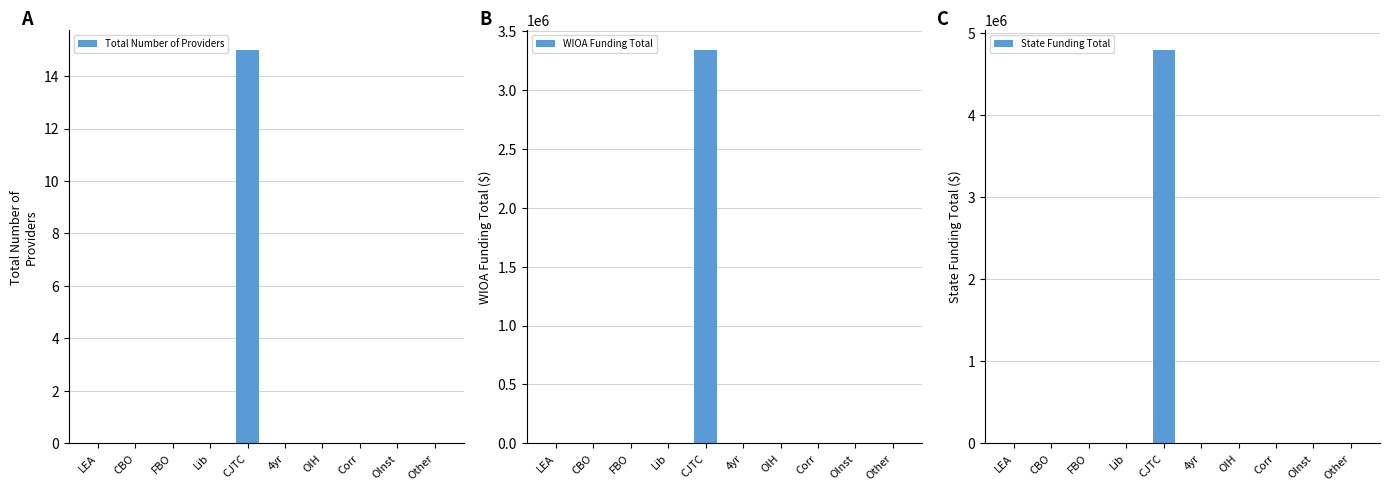

How many groups of bars are there?

10